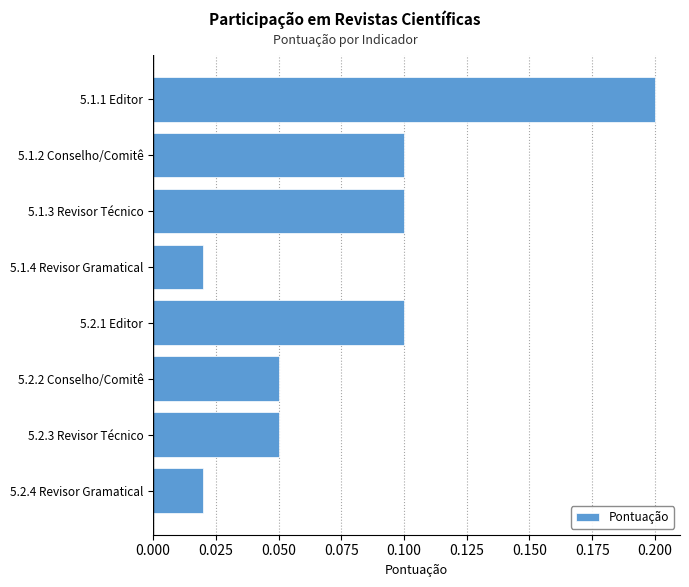

How many values are between 0 and 1?

8